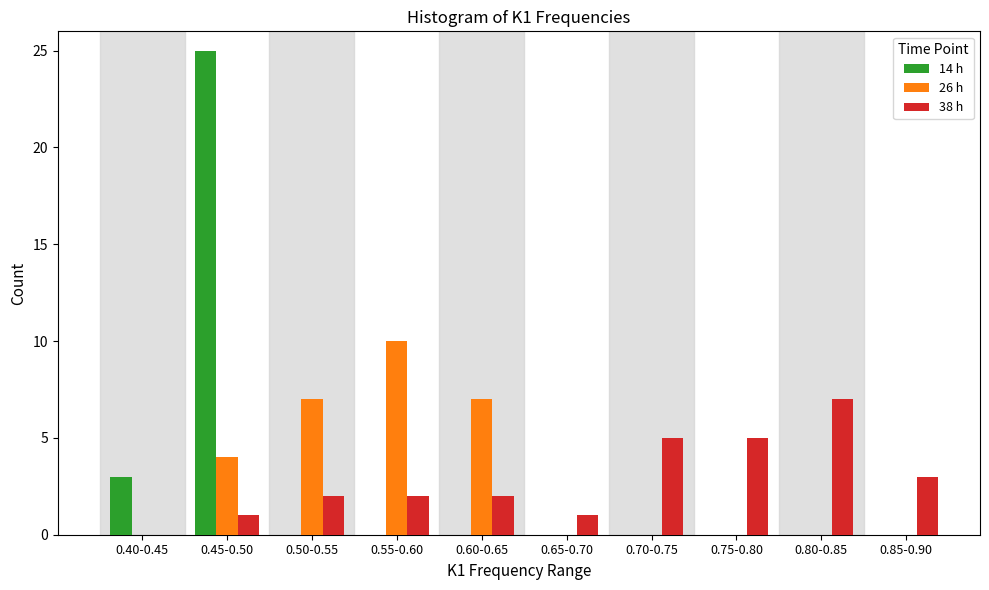

Reading left to right, extract all data points from this chart.

14 h: 0.40-0.45=3	0.45-0.50=25	0.50-0.55=0	0.55-0.60=0	0.60-0.65=0	0.65-0.70=0	0.70-0.75=0	0.75-0.80=0	0.80-0.85=0	0.85-0.90=0
26 h: 0.40-0.45=0	0.45-0.50=4	0.50-0.55=7	0.55-0.60=10	0.60-0.65=7	0.65-0.70=0	0.70-0.75=0	0.75-0.80=0	0.80-0.85=0	0.85-0.90=0
38 h: 0.40-0.45=0	0.45-0.50=1	0.50-0.55=2	0.55-0.60=2	0.60-0.65=2	0.65-0.70=1	0.70-0.75=5	0.75-0.80=5	0.80-0.85=7	0.85-0.90=3